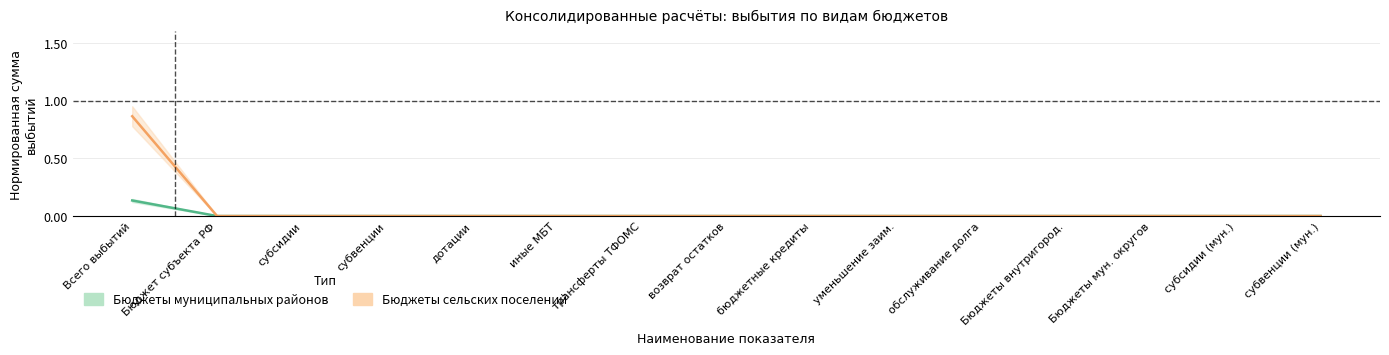

Is it true that Бюджеты сельских поселений (частичные данные) equals 0.5 at бюджетные кредиты?

False